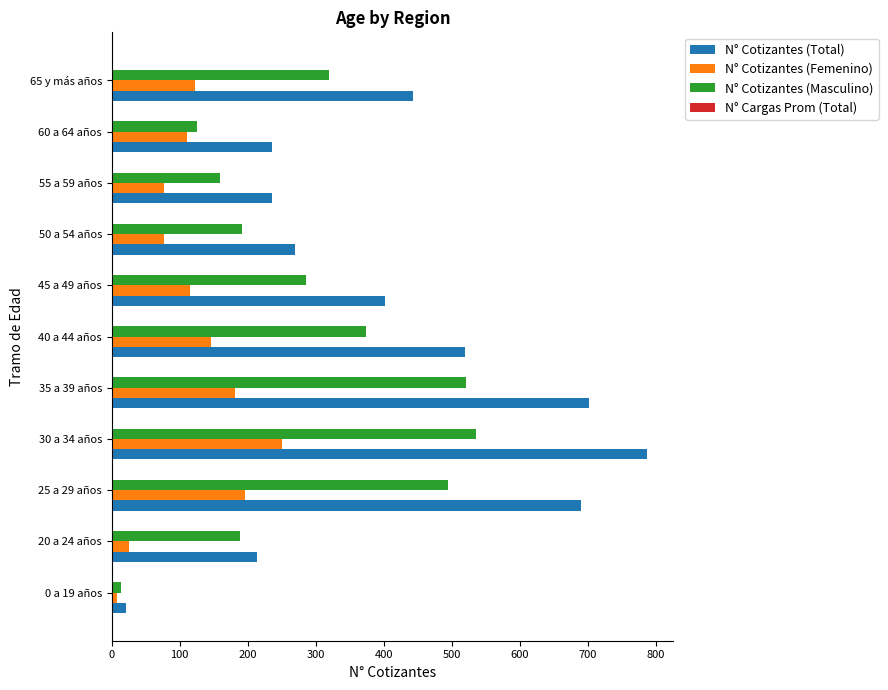

What is the sum of all N° Cotizantes (Femenino) values?

1309.0